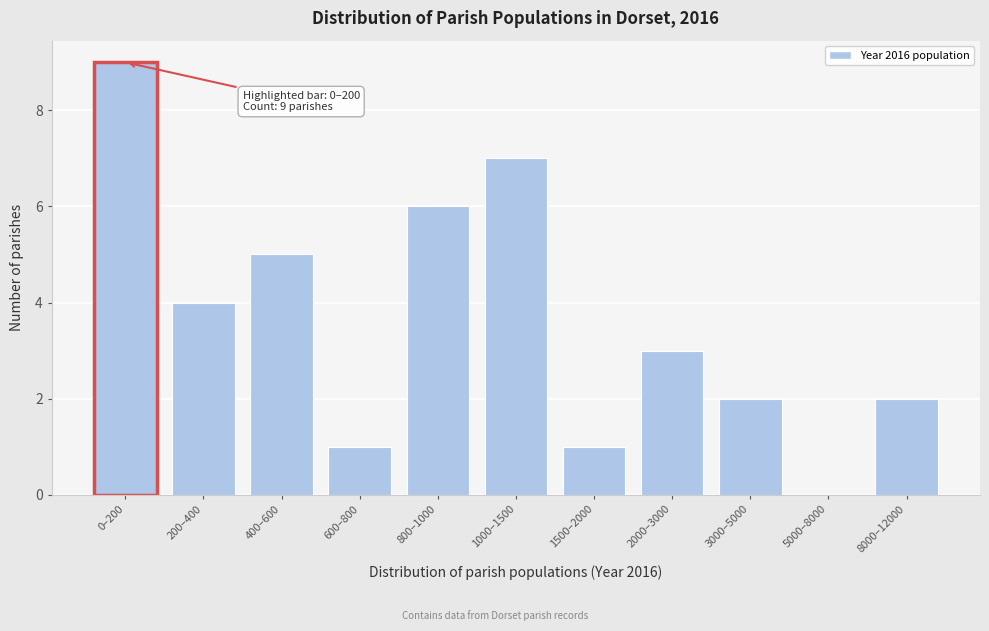

Reading right to left, list all the values displayed in this chart.

8000–12000=2	5000–8000=0	3000–5000=2	2000–3000=3	1500–2000=1	1000–1500=7	800–1000=6	600–800=1	400–600=5	200–400=4	0–200=9